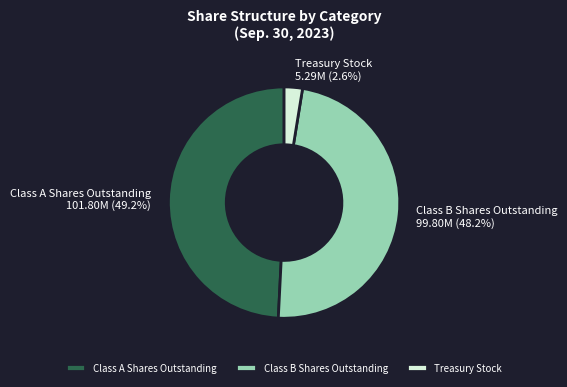

To the nearest percent, what portion does Class A Shares Outstanding represent?

49%